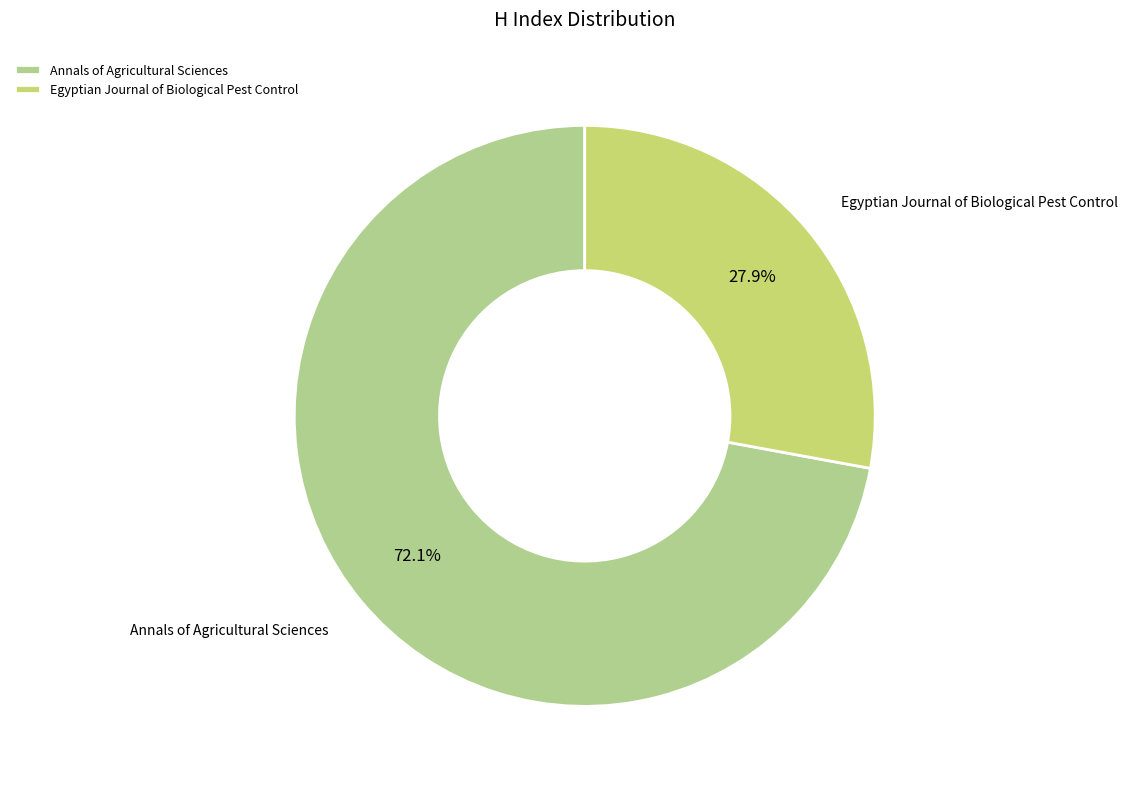

The Annals of Agricultural Sciences slice represents 61% of the pie. True or false?

False